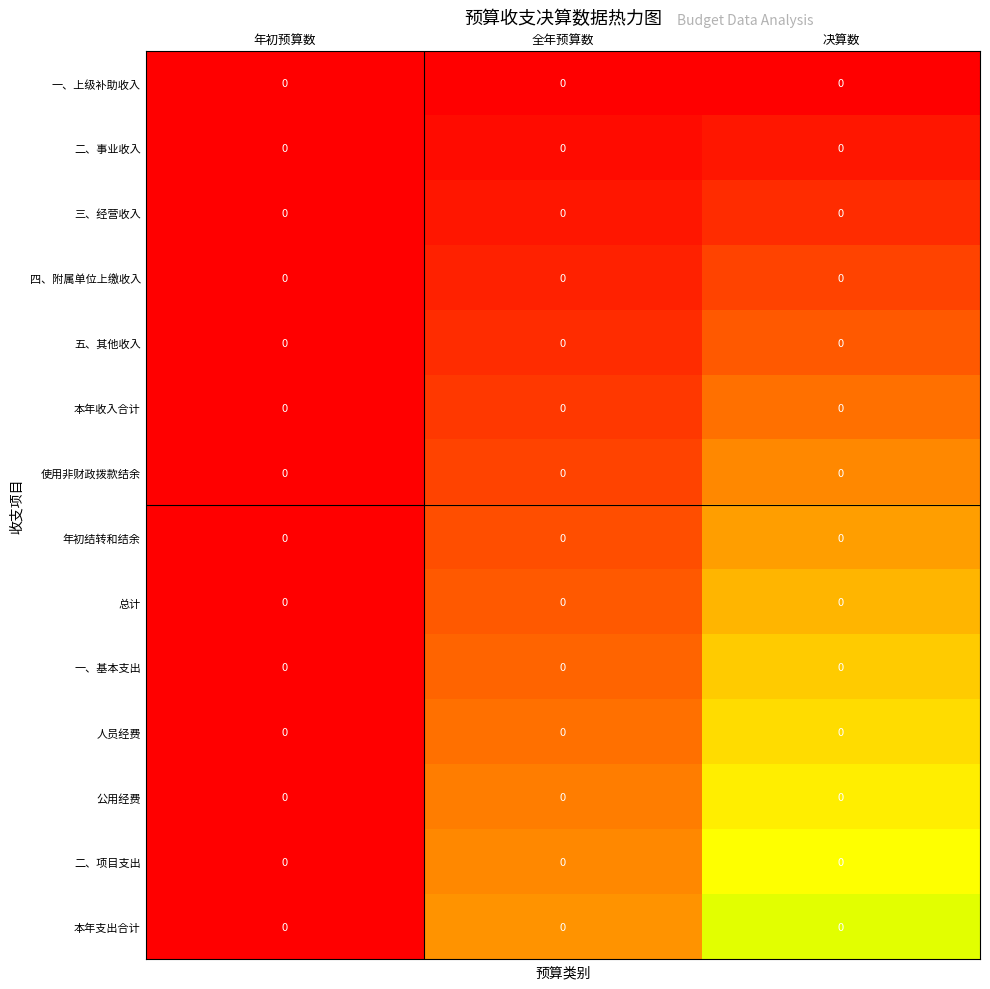

Between 决算数 and 年初预算数, which is larger?

决算数